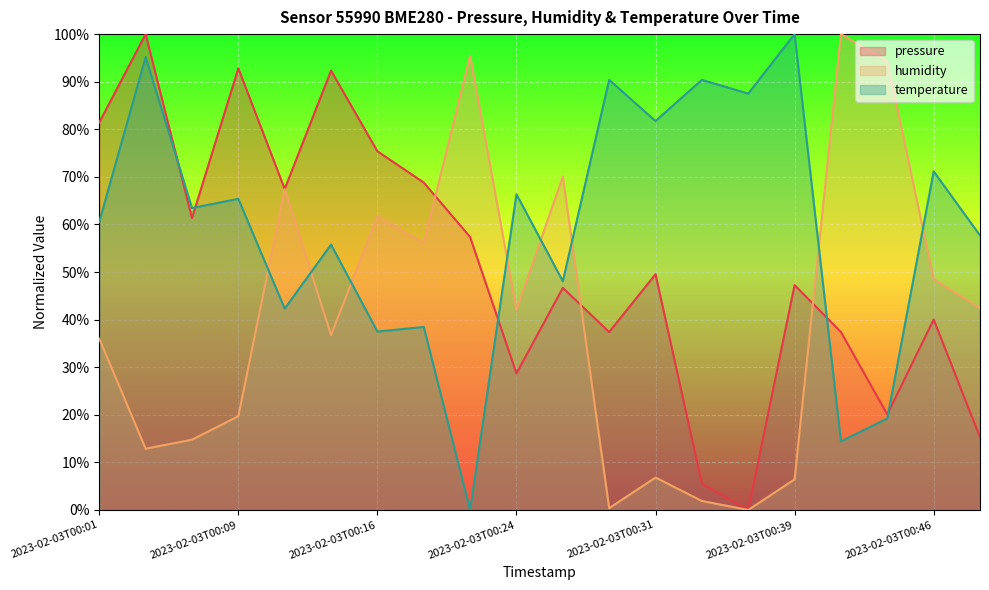

At which label does pressure reach its peak?

2023-02-03T00:04